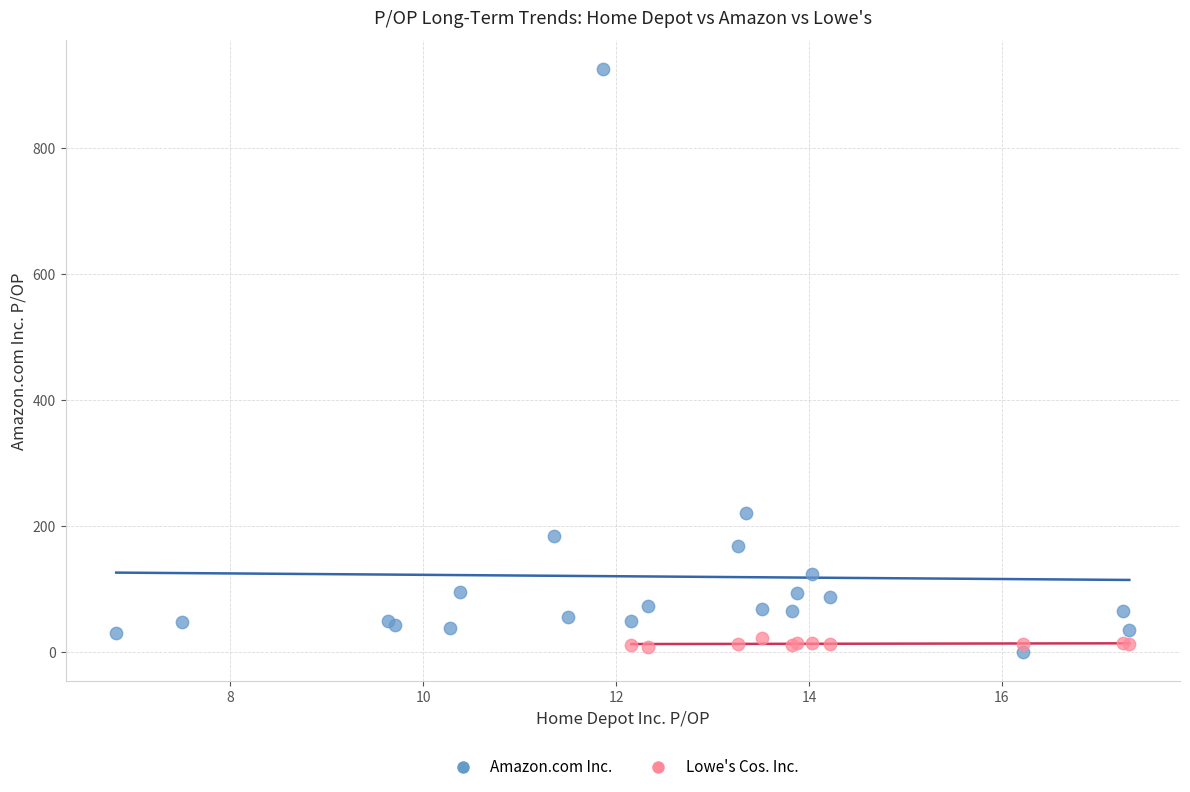

Which series reaches the maximum Y coordinate?

Amazon.com Inc.